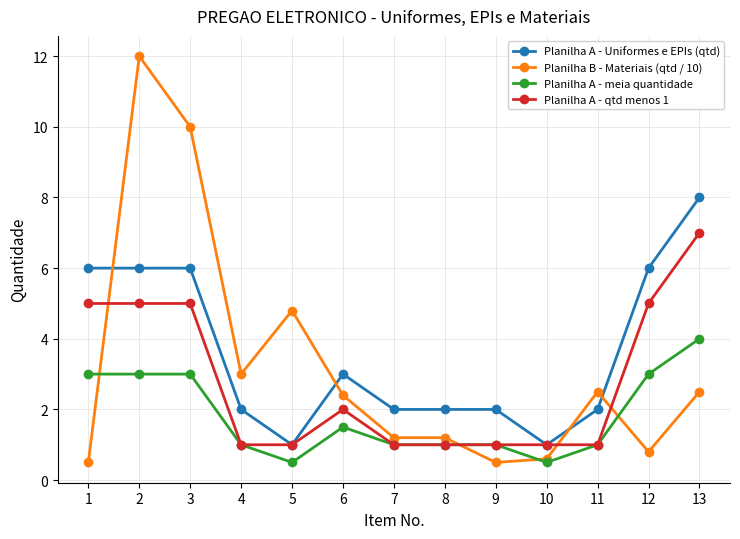

Which series ends up on top after the final intersection of Planilha B - Materiais (qtd / 10) and Planilha A - meia quantidade?

Planilha A - meia quantidade